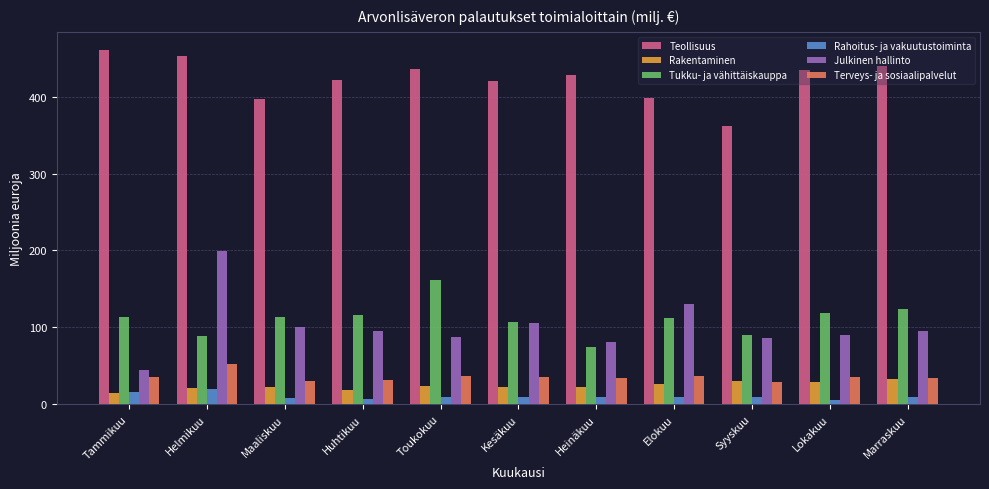

What is the average value of the Rahoitus- ja vakuutustoiminta series?

10.1